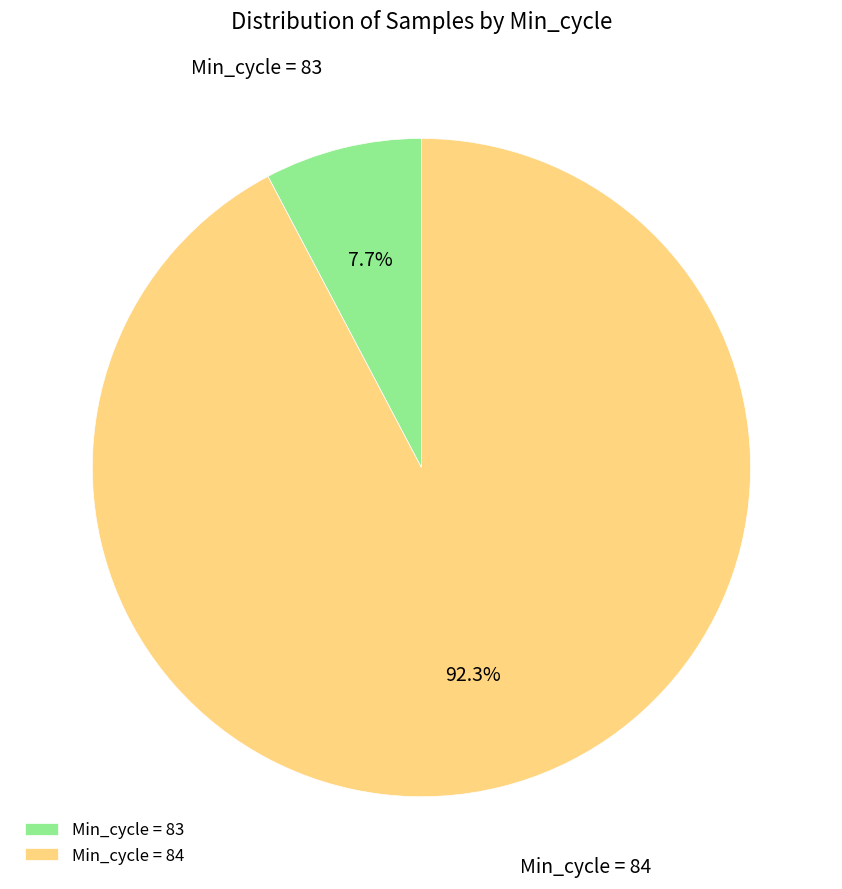

What portion of the pie excludes Min_cycle = 84?

7.7%